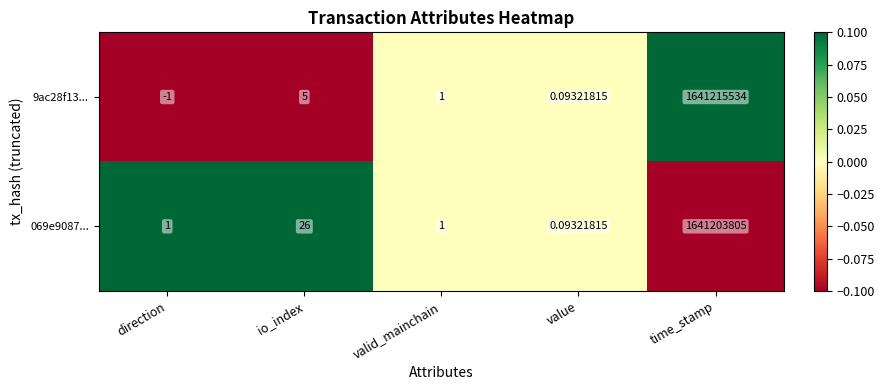

Where is 9ac28f13... nearest to the value 820607766?

io_index